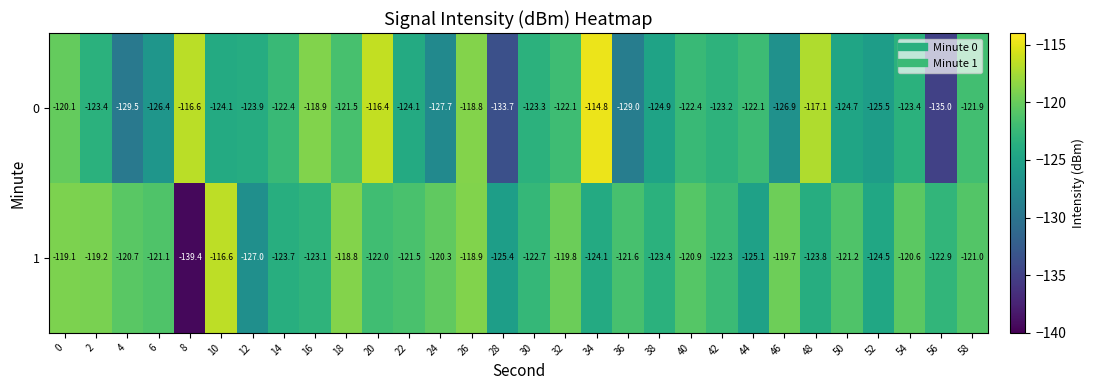

At which label does 0 reach its peak?

34